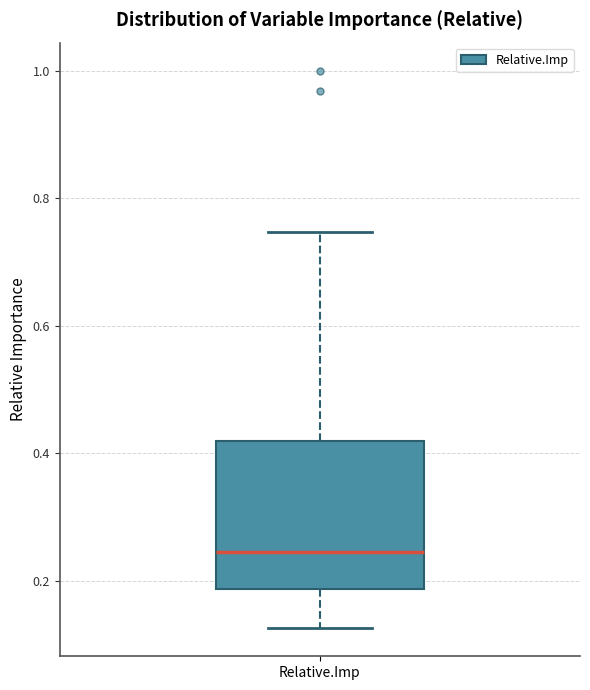

Where does the median line of the box for Relative.Imp sit on the y-axis? The values are not printed on the chart, so give them approximately, as read against the axis.

0.24